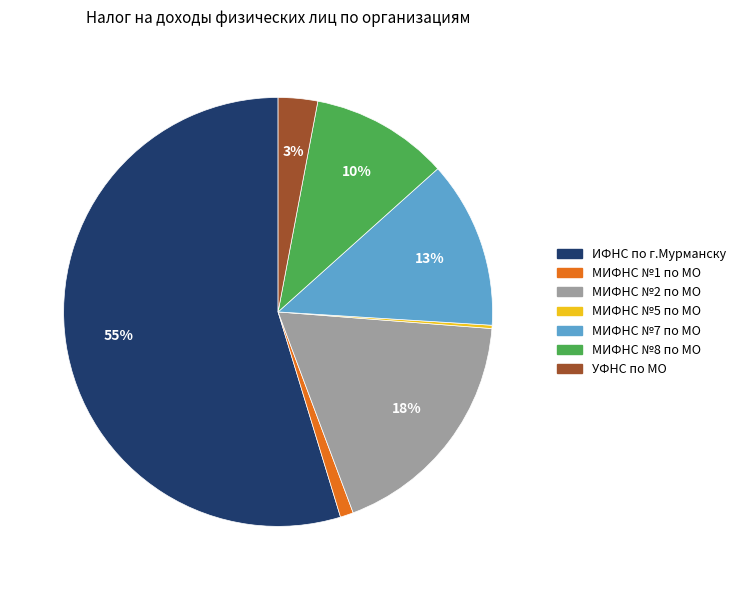

To the nearest percent, what is the average slice percentage?

14%